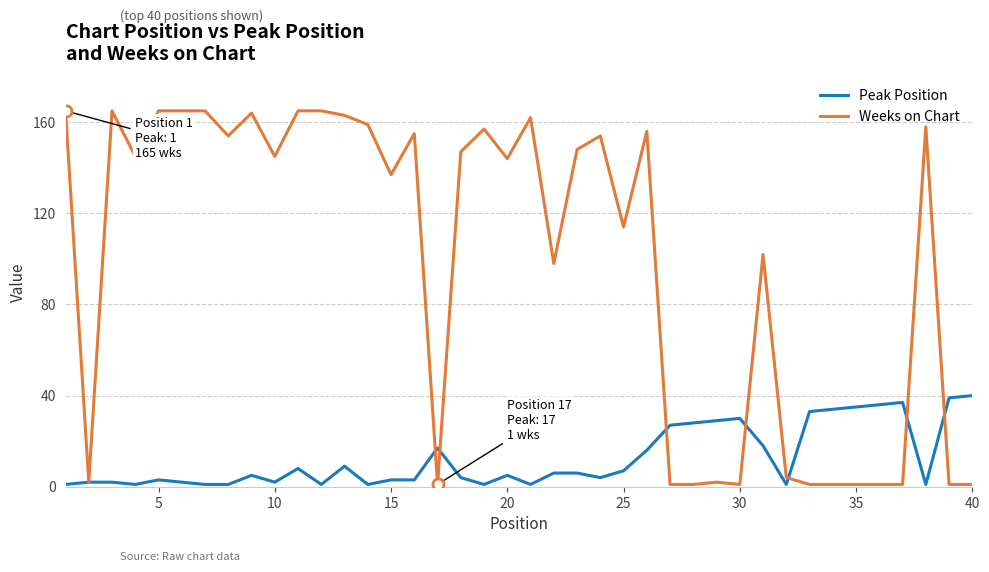

Which series has the largest range (max minus min)?

Weeks on Chart